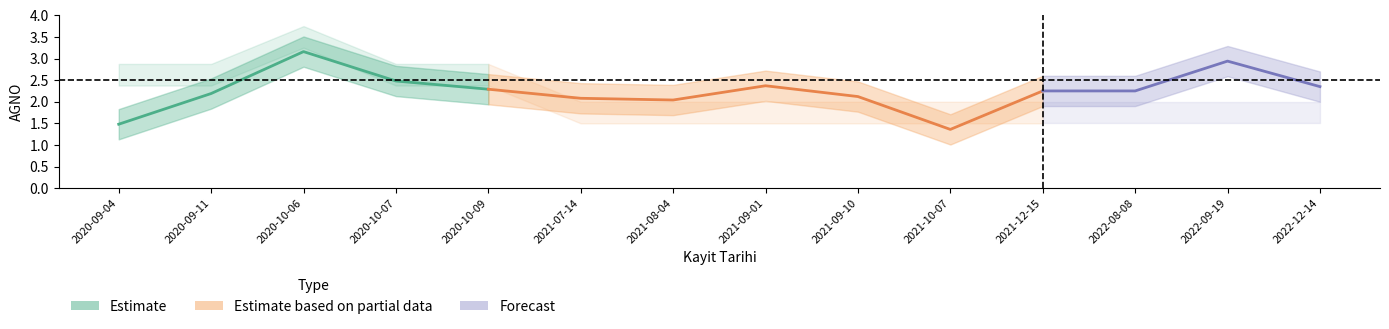

What is the difference between the maximum and minimum values in the AGNO series?

1.8